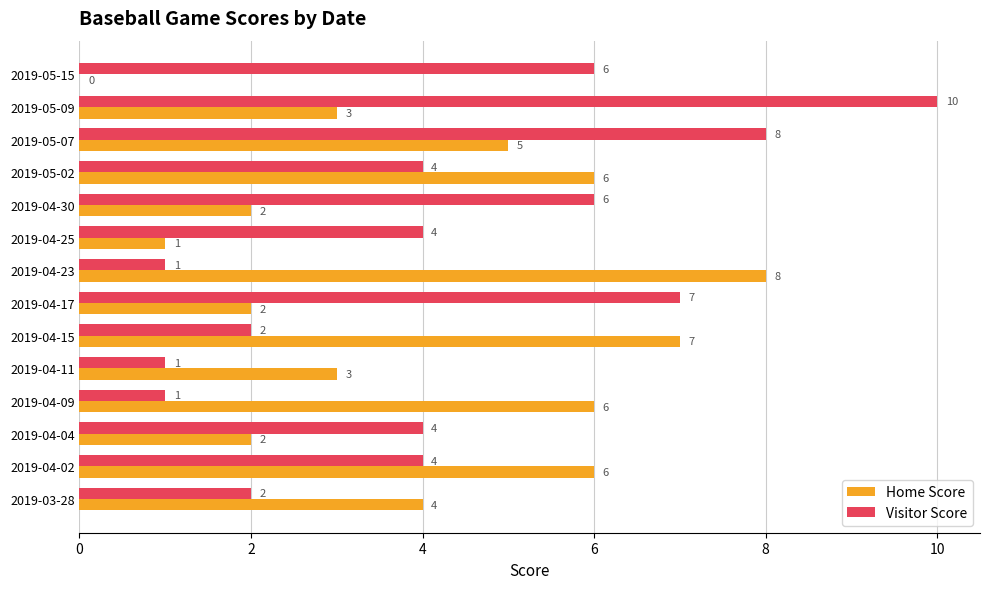

True or false: Home Score has a value of 8 at 2019-05-02.

False